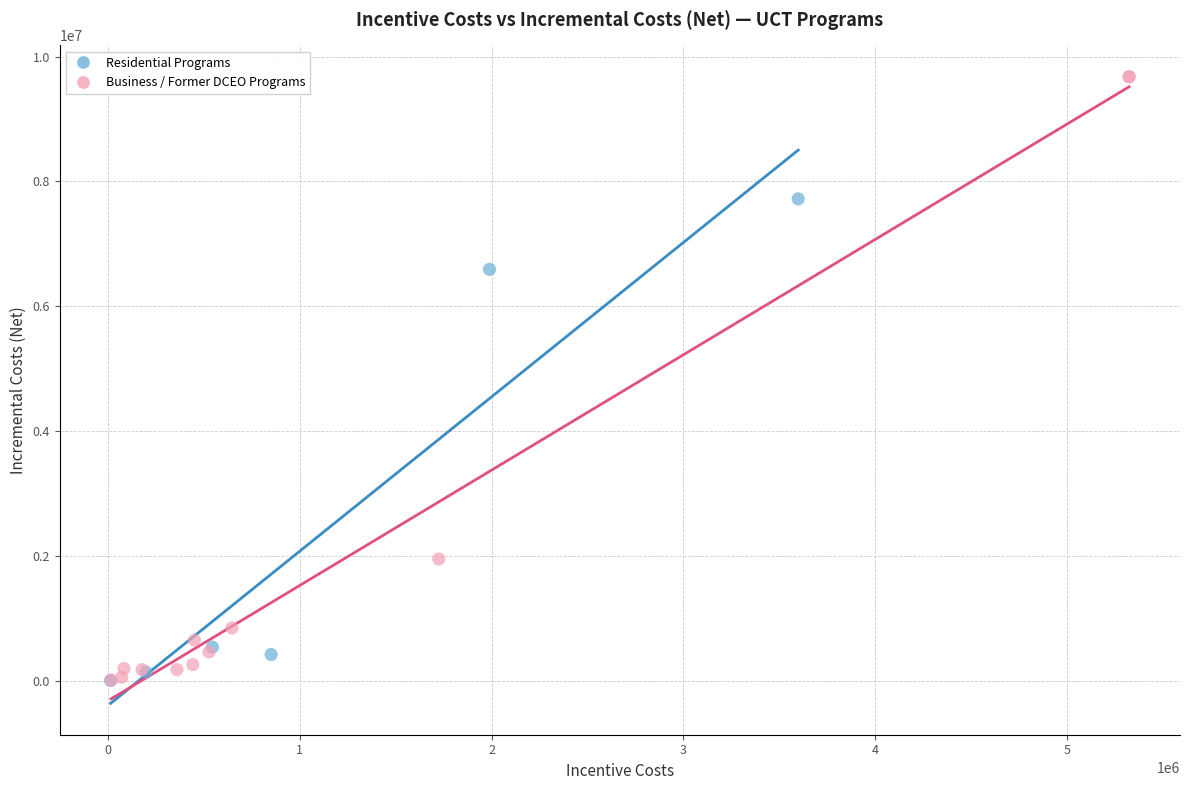

Which series reaches the maximum Y coordinate?

Business / Former DCEO Programs